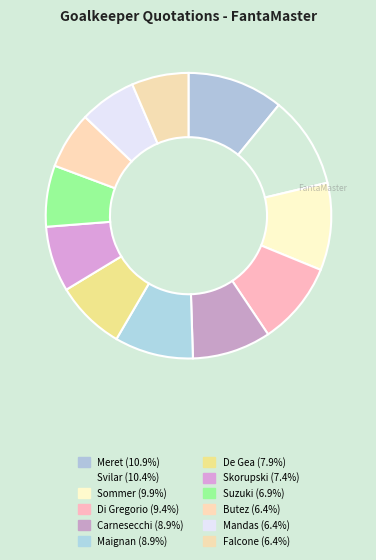

How many slices are in this pie chart?

12